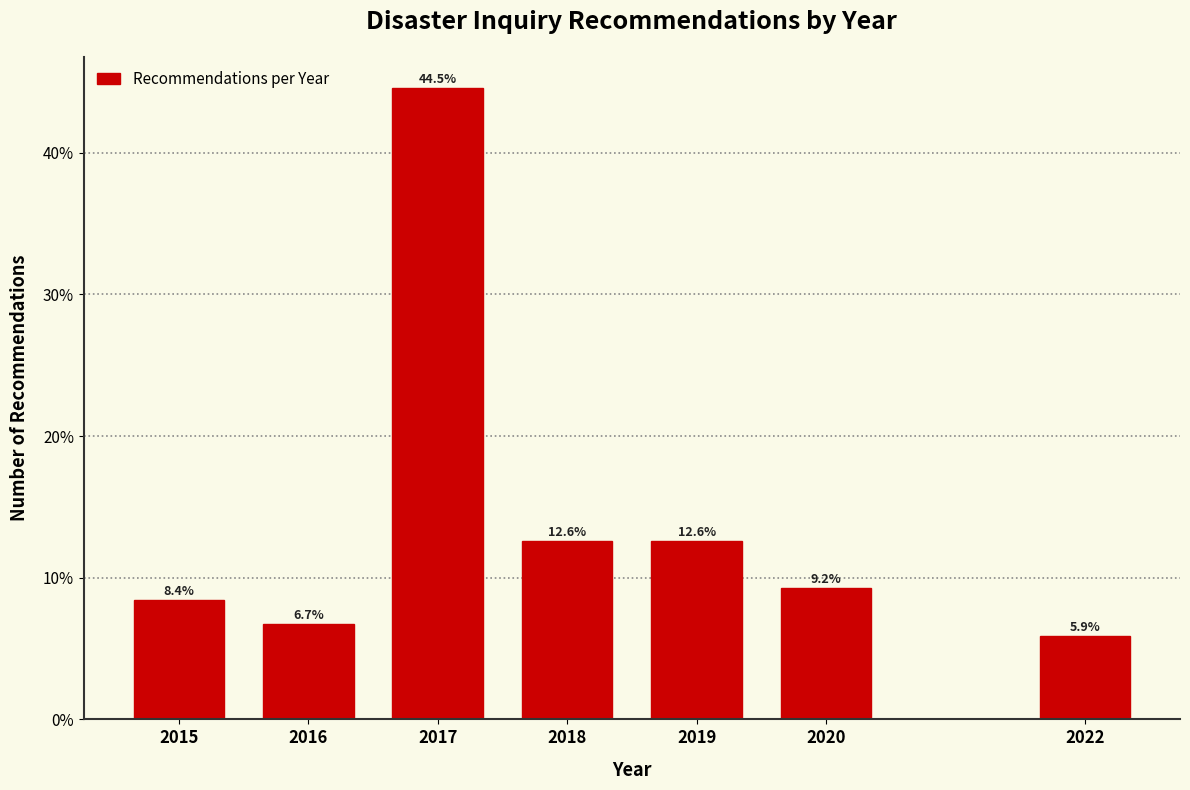

Reading left to right, extract all data points from this chart.

2015=8.4	2016=6.7	2017=44.5	2018=12.6	2019=12.6	2020=9.2	2022=5.9